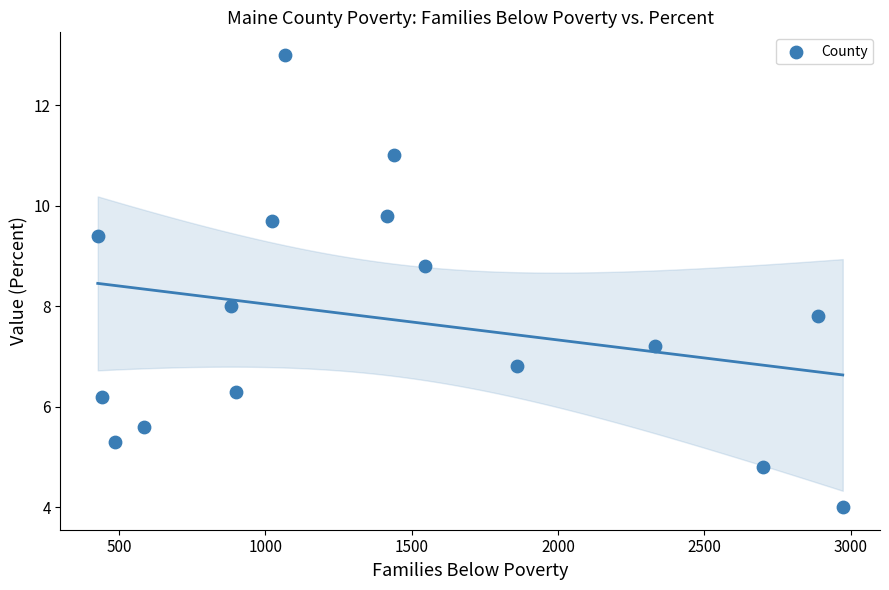

What is the range of X values (max minus min)?

2546.0